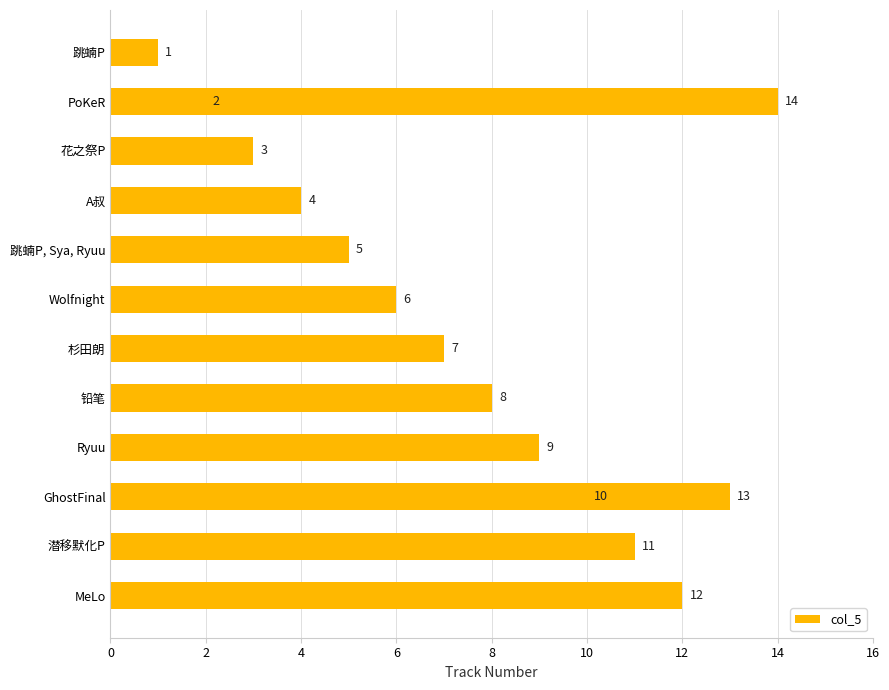

The chart shows a value of 1 at 0. True or false?

False